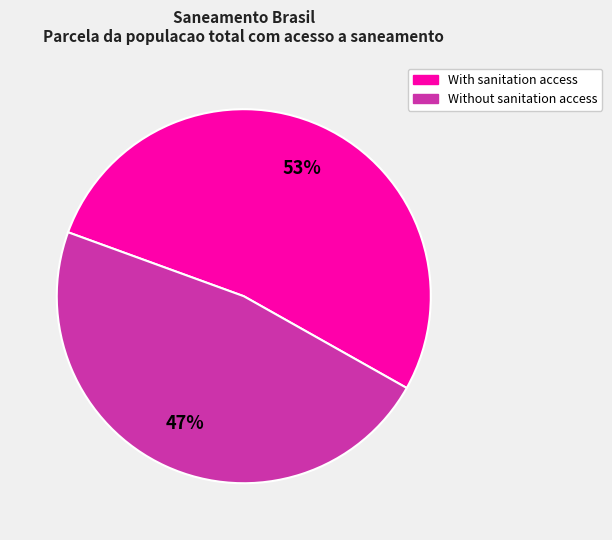

True or false: With sanitation access accounts for 63% of the total.

False